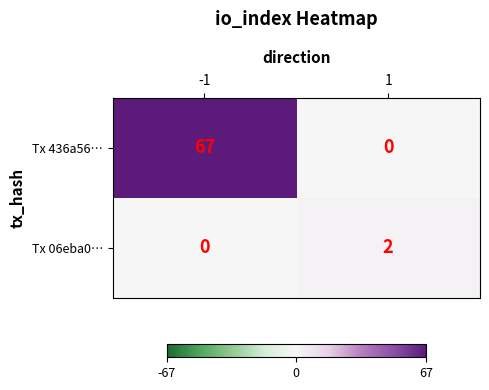

At 1, list the series in order from smallest to largest.

Tx 436a56…, Tx 06eba0…